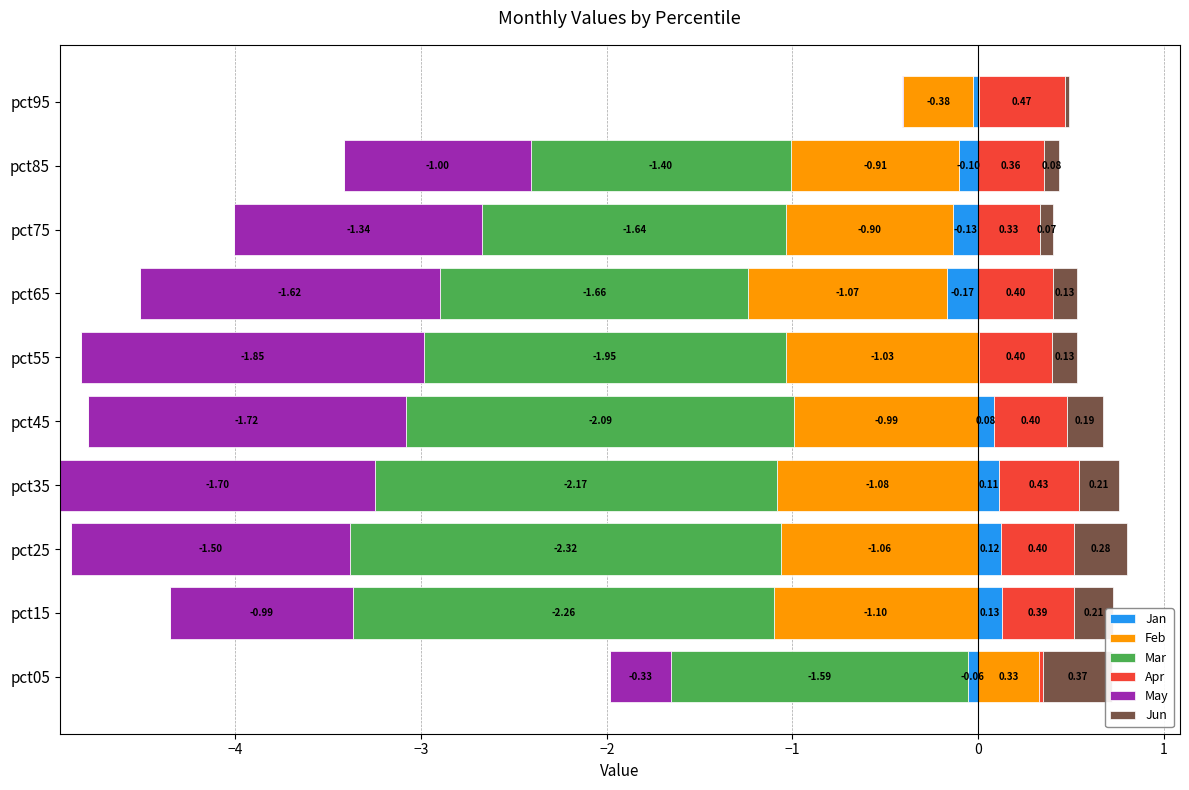

How many bars are there in each group?

6